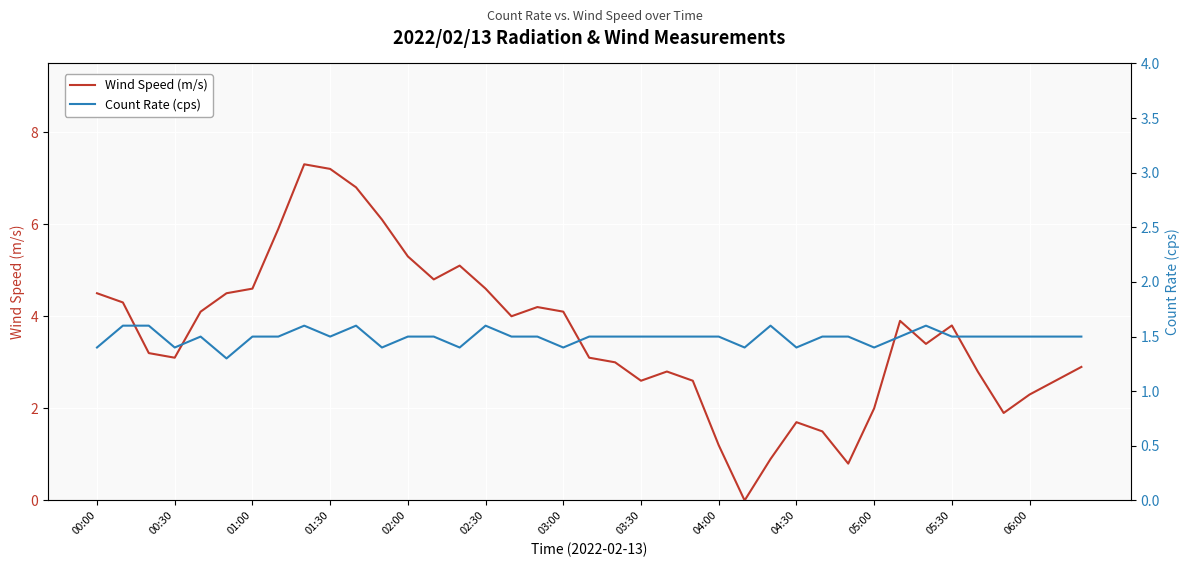

Which series ends up on top after the final intersection of Count Rate (cps) and Wind Speed (m/s)?

Wind Speed (m/s)